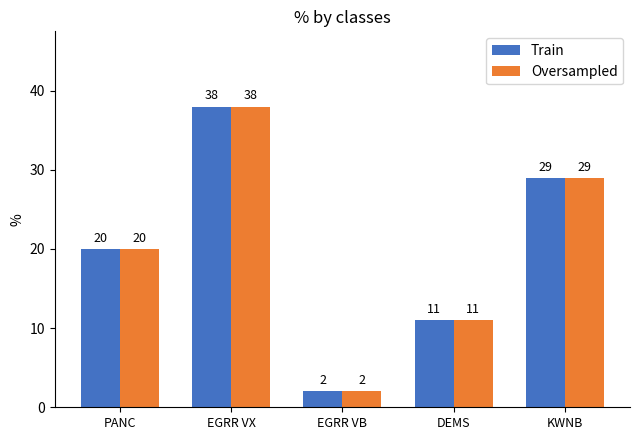

At which label does Train reach its minimum?

EGRR VB